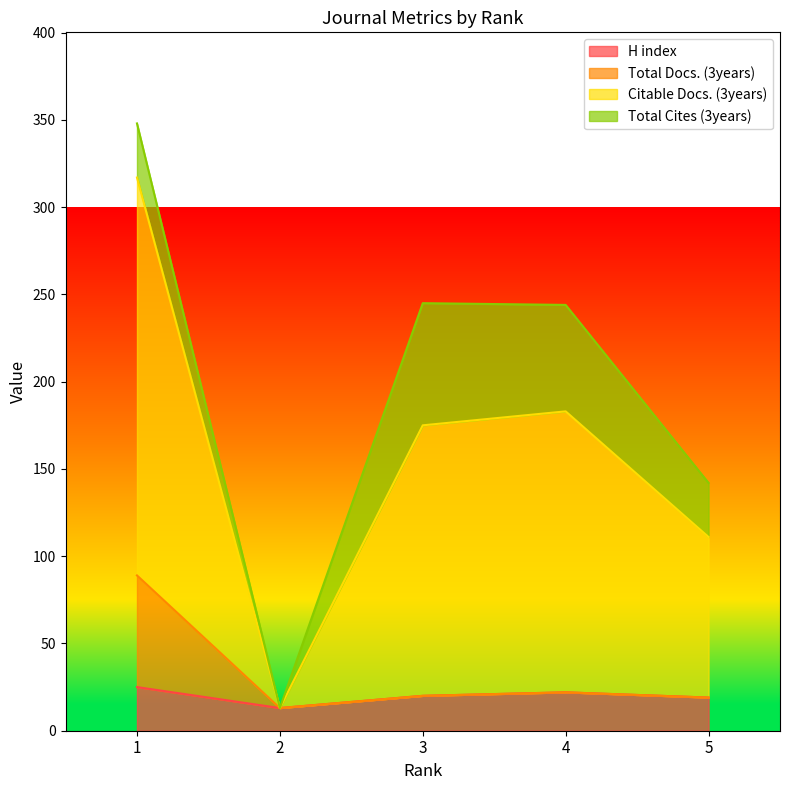

What is the minimum value for H index?

13